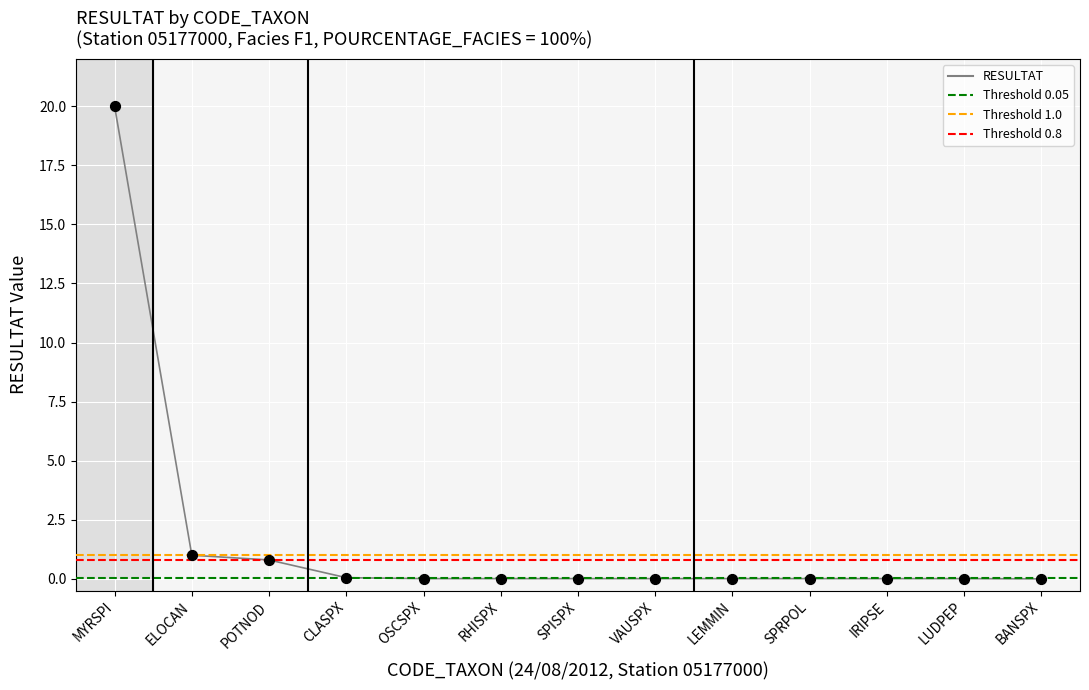

What is the change in value from ELOCAN to LEMMIN?

-1.0